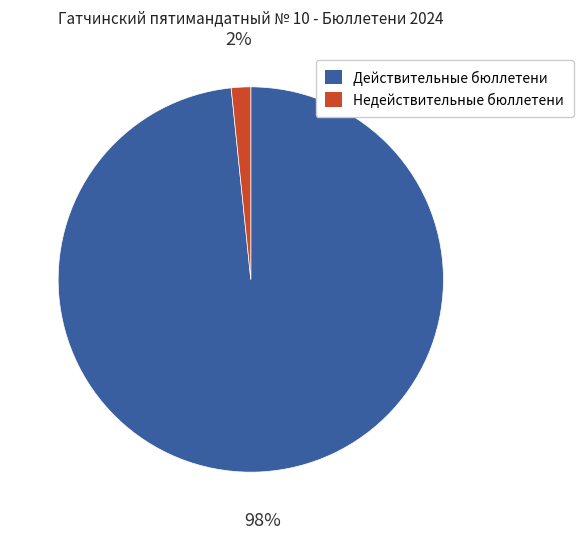

Is there any slice that represents more than half of the pie?

Yes